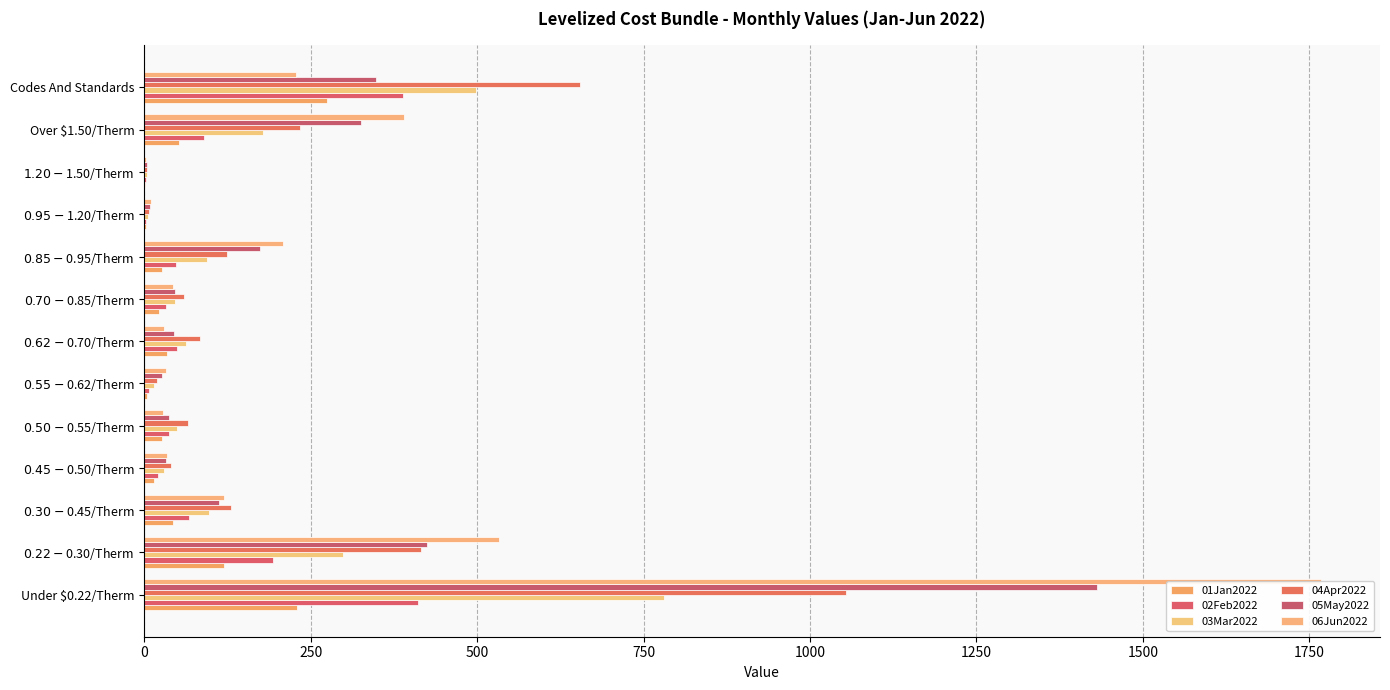

True or false: 02Feb2022 has a value of 35.0 at Over $1.50/Therm.

False